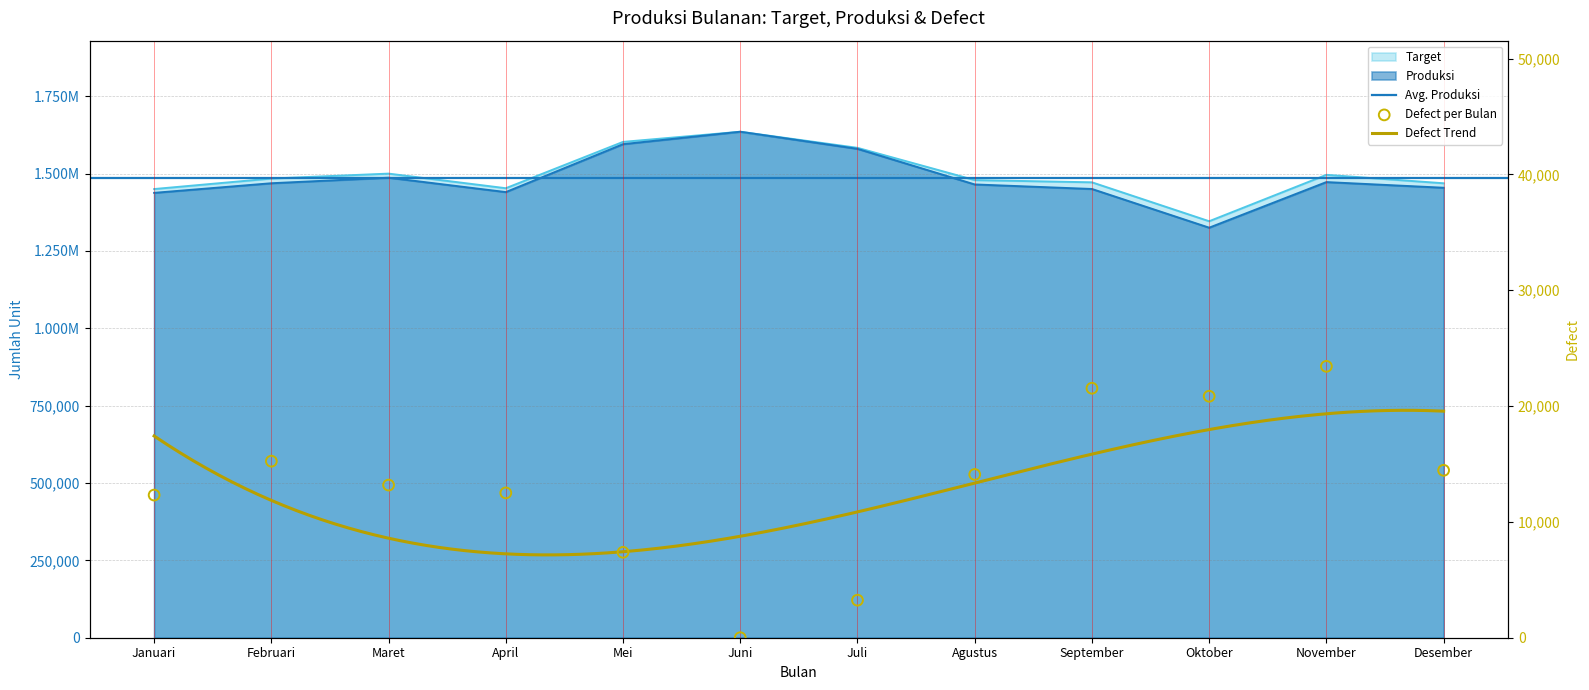

Which series reaches the maximum Y coordinate?

Target